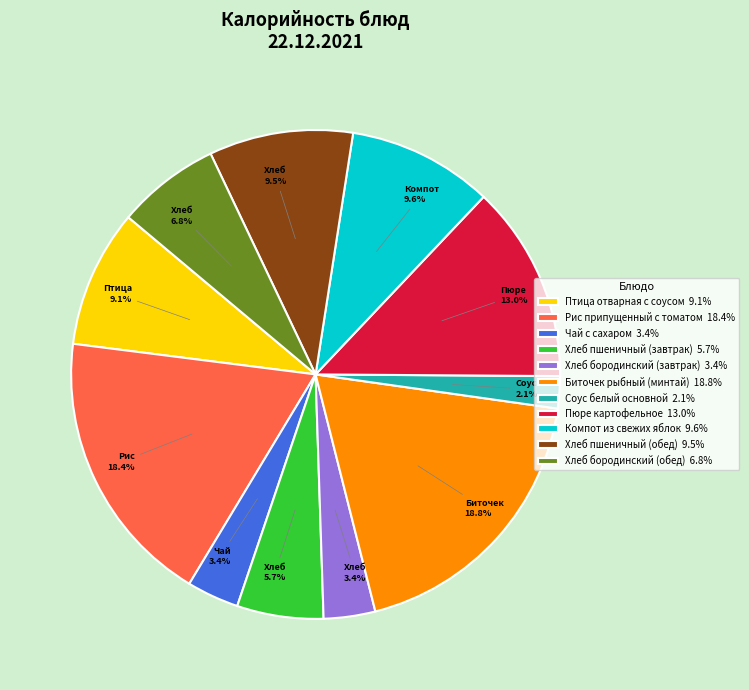

To the nearest percent, what is the average slice percentage?

9%